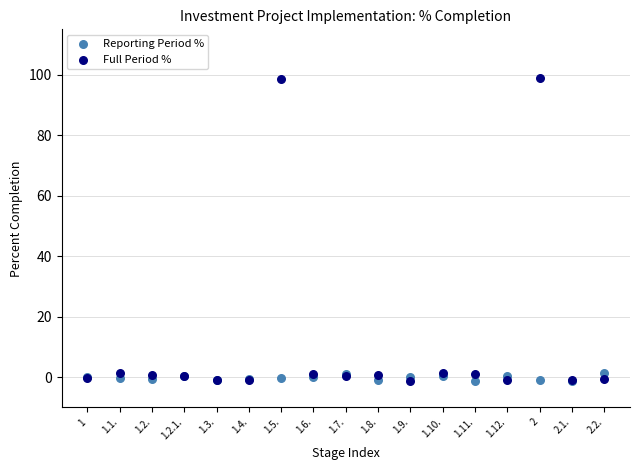

Which series contains the highest Y value?

Full Period %